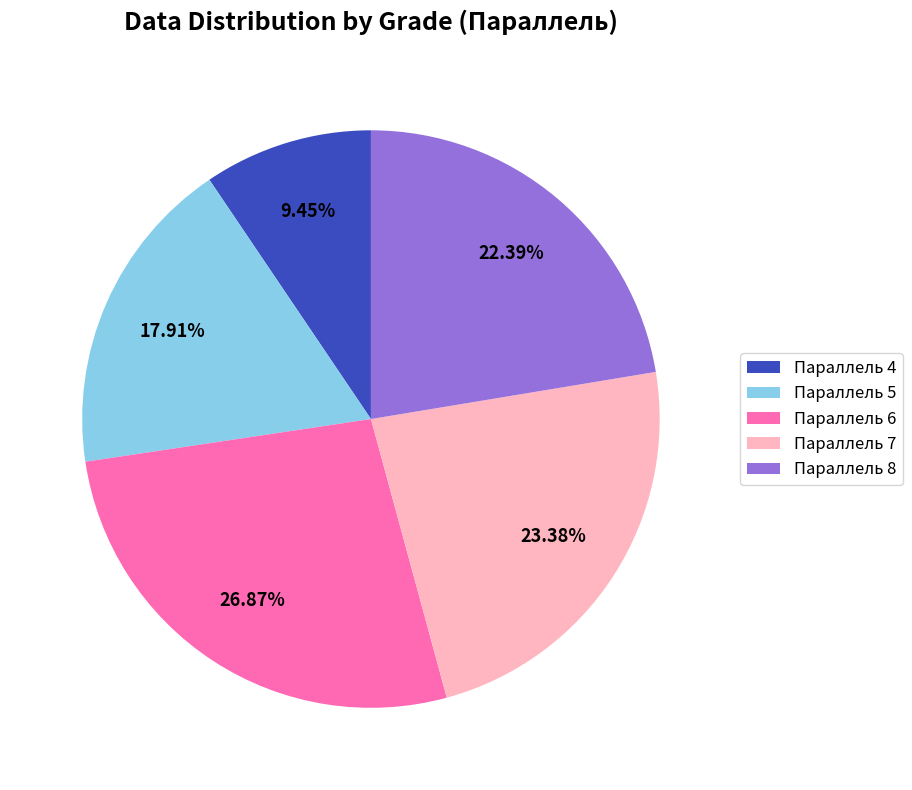

Between Параллель 4 and Параллель 6, which is larger?

Параллель 6